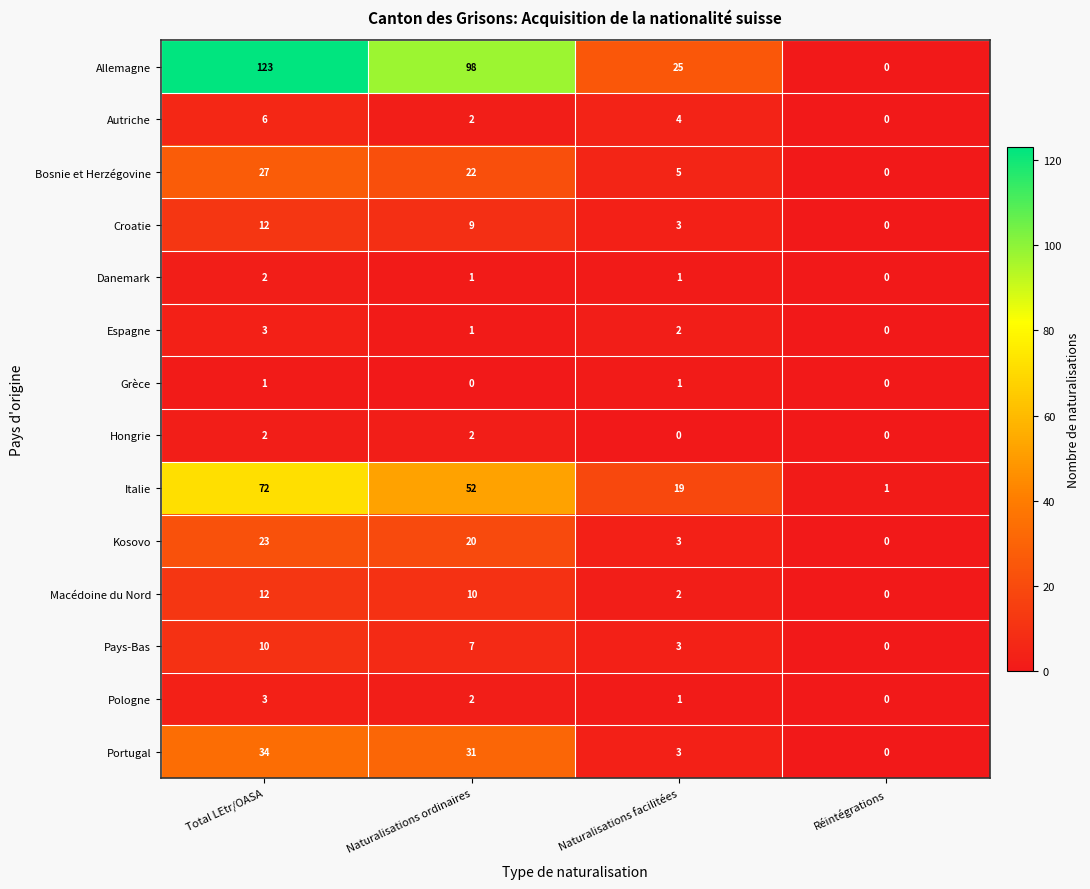

At which category is the sum across all series the highest?

Total LEtr/OASA